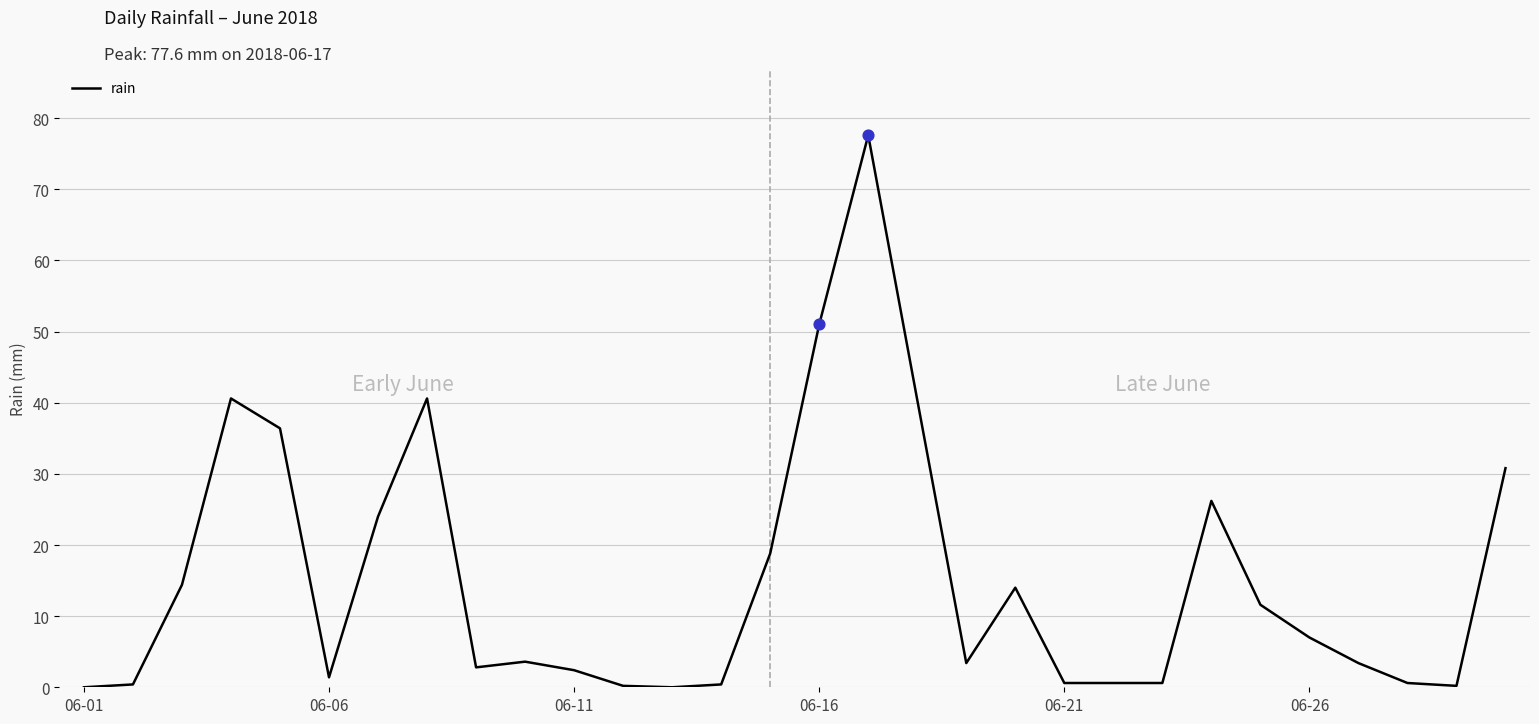

What is the difference between the maximum and minimum values?

77.6